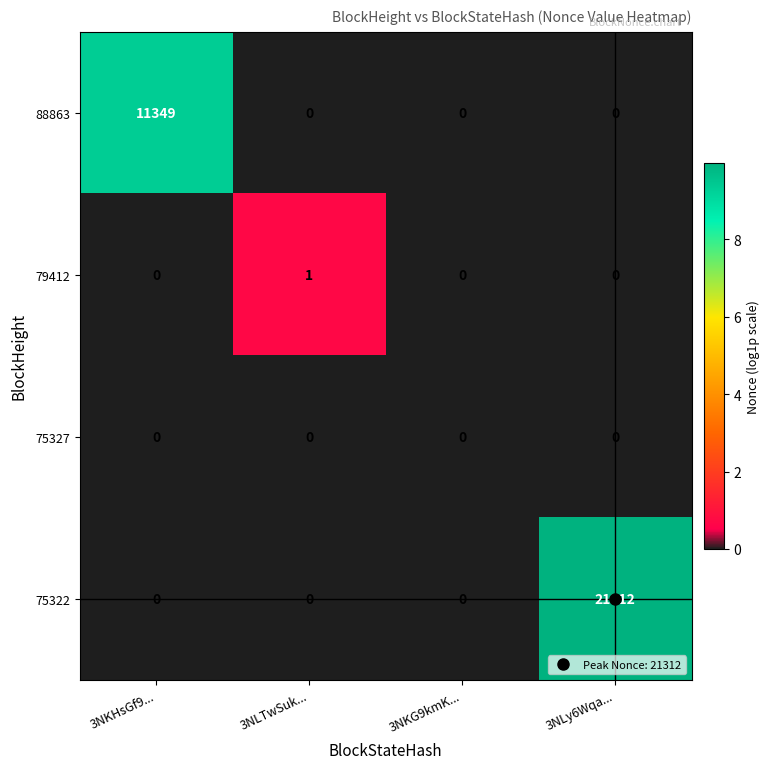

What is the difference between the 75322 values at 3NKHsGf9... and 3NLy6Wqa...?

21312